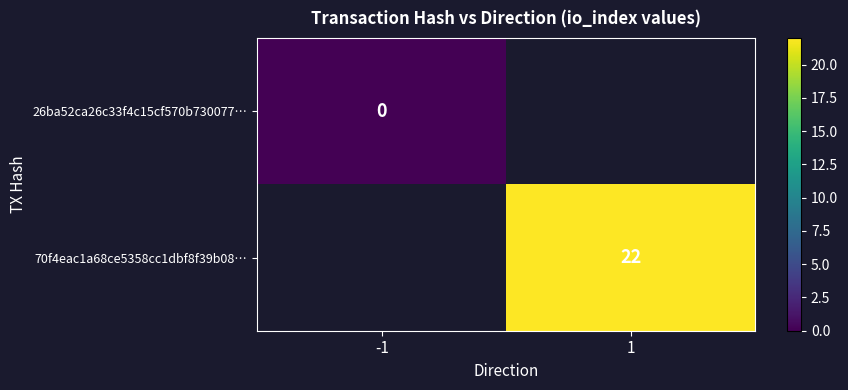

The 70f4eac1a68ce5358cc1dbf8f39b08… series shows 22 at 1. True or false?

True